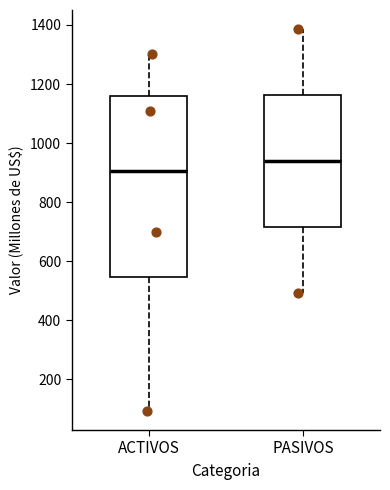

Where does the lower whisker of the box for ACTIVOS end on the y-axis? The values are not printed on the chart, so give them approximately, as read against the axis.

100